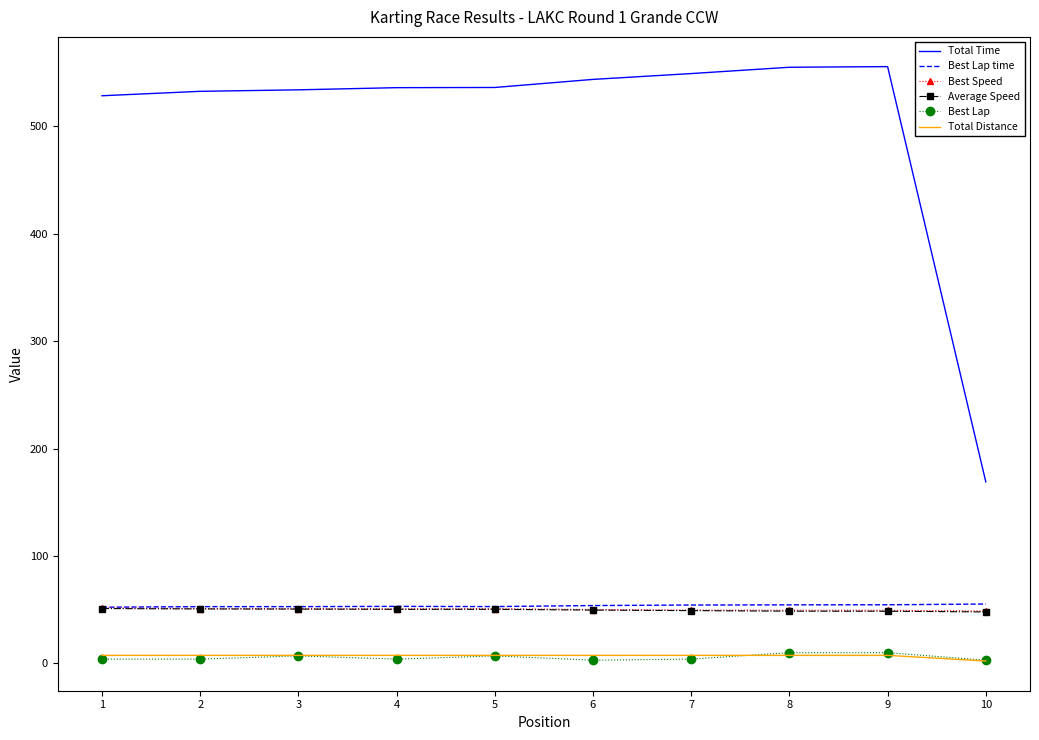

The value of Total Time at 5 is 536.2. True or false?

True